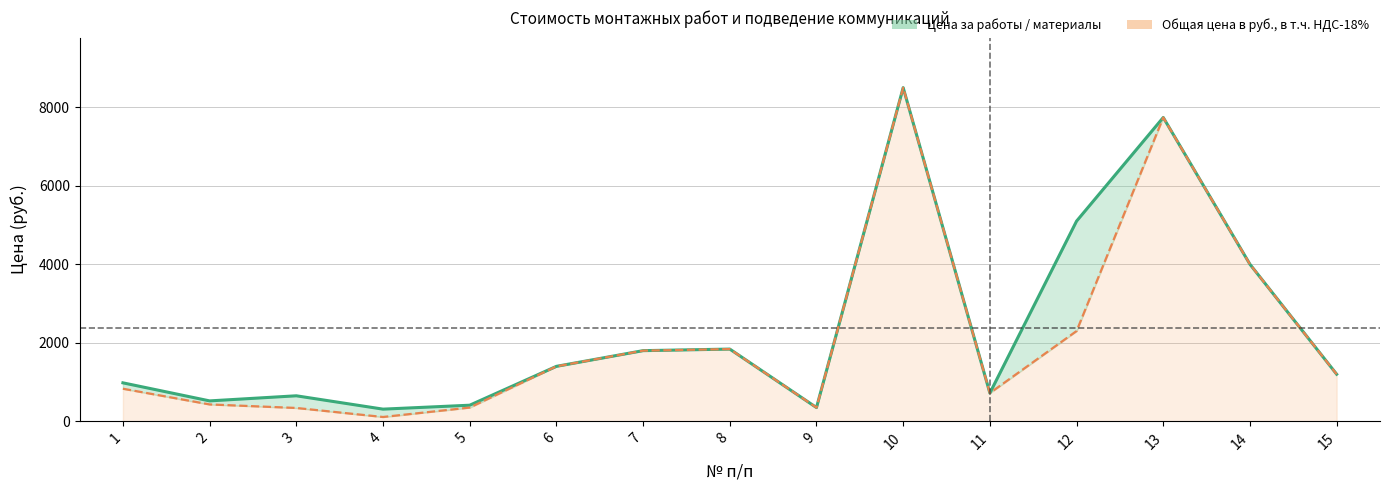

True or false: Цена за работы (линия) and Общая цена (линия) intersect in this chart.

False